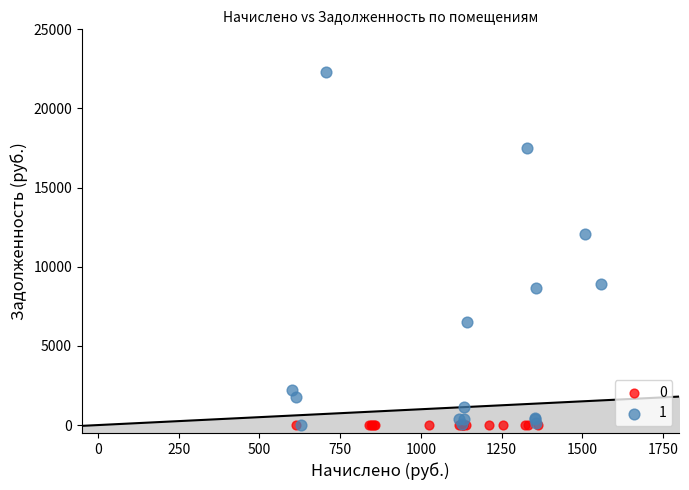

What are all the series names shown in the legend?

0, 1